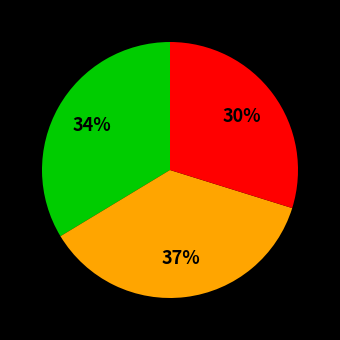

To the nearest percent, what is the average slice percentage?

33%